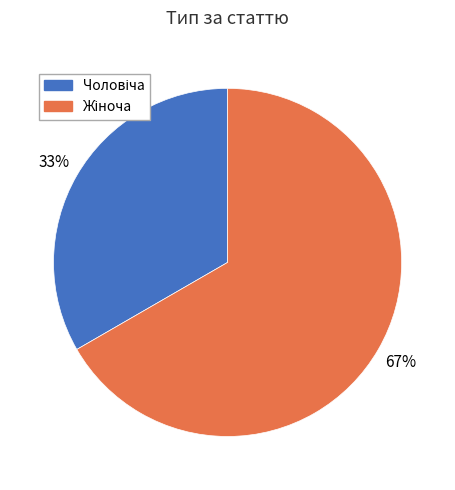

To the nearest percent, what is the average slice percentage?

50%